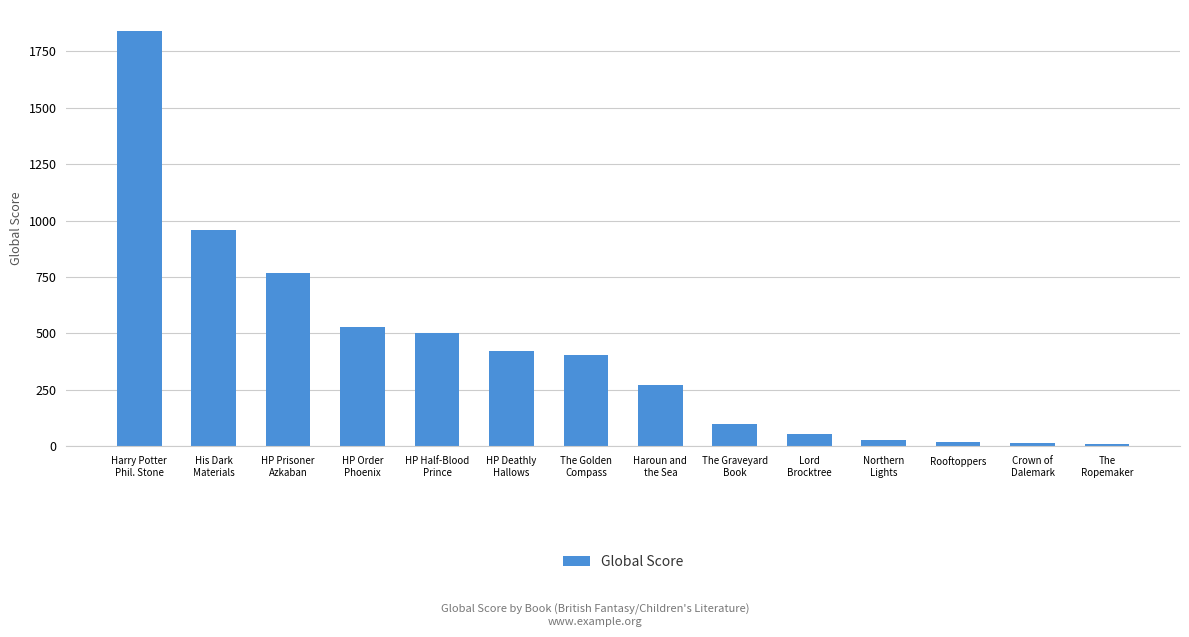

The chart shows a value of 53 at Lord
Brocktree. True or false?

True